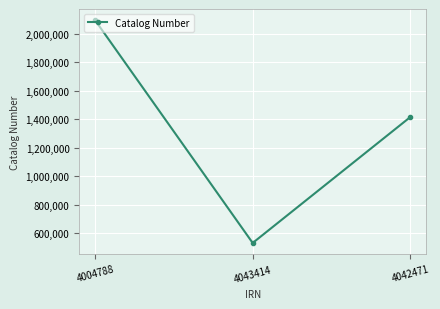

How many distinct data groups are displayed?

1